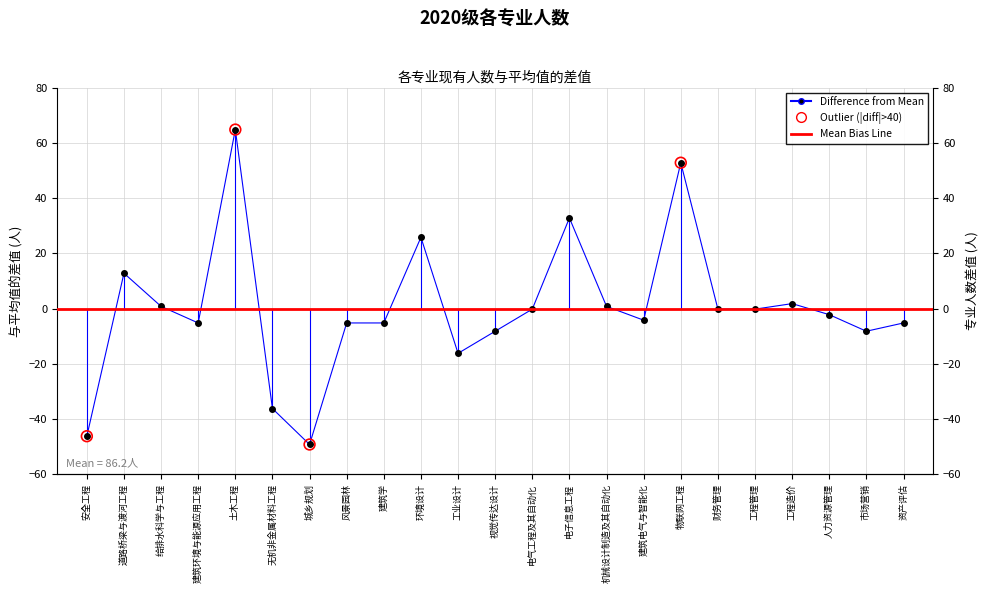

Which has a higher value, 电气工程及其自动化 or 环境设计?

环境设计